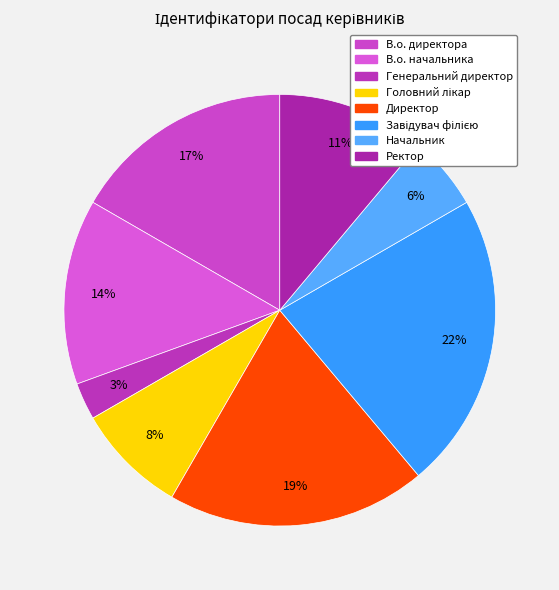

Rank the categories by value from highest to lowest.

Завідувач філією, Директор, В.о. директора, В.о. начальника, Ректор, Головний лікар, Начальник, Генеральний директор